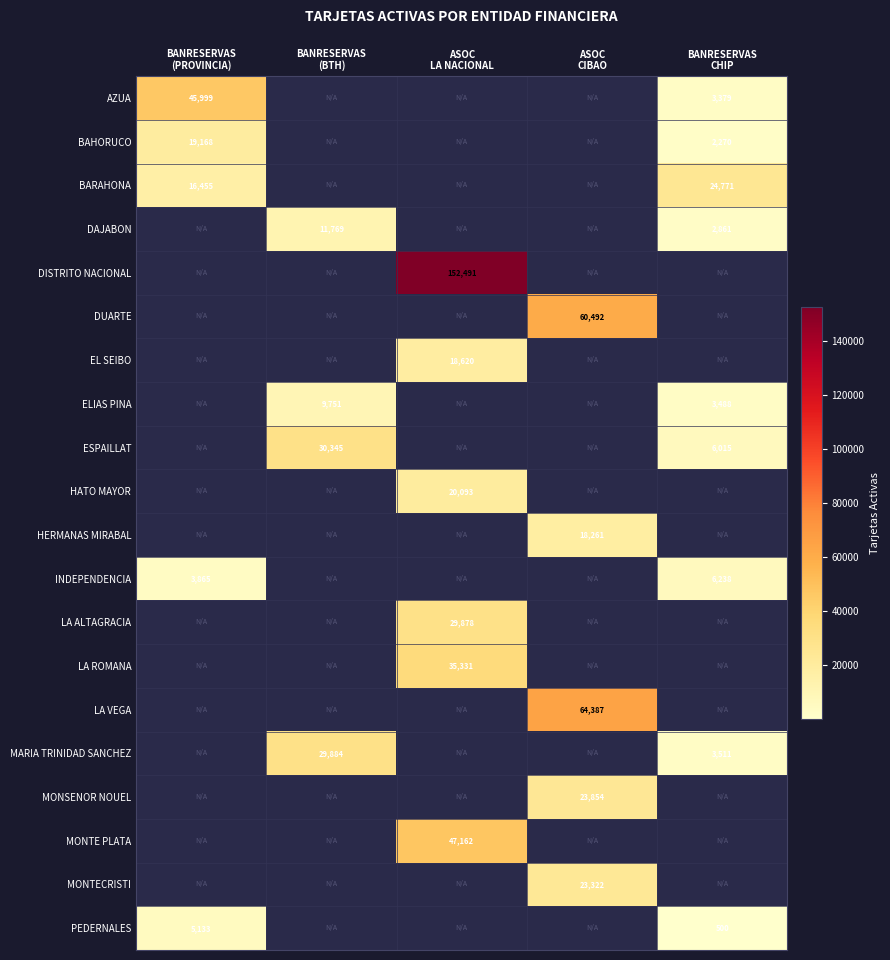

At which label does ELIAS PINA reach its peak?

BANRESERVAS (BTH)